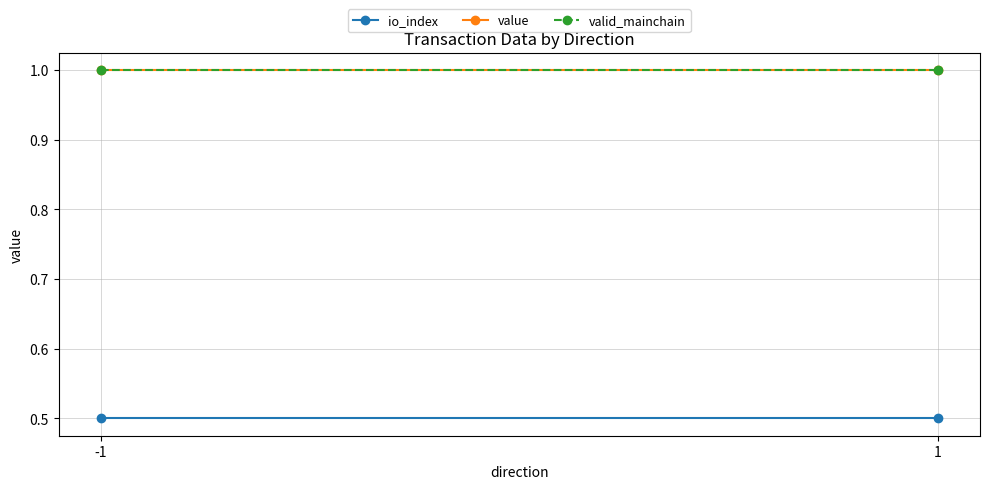

Reading right to left, transcribe all the data shown in this chart.

io_index: 1=0.5	-1=0.5
value: 1=1.0	-1=1.0
valid_mainchain: 1=1.0	-1=1.0